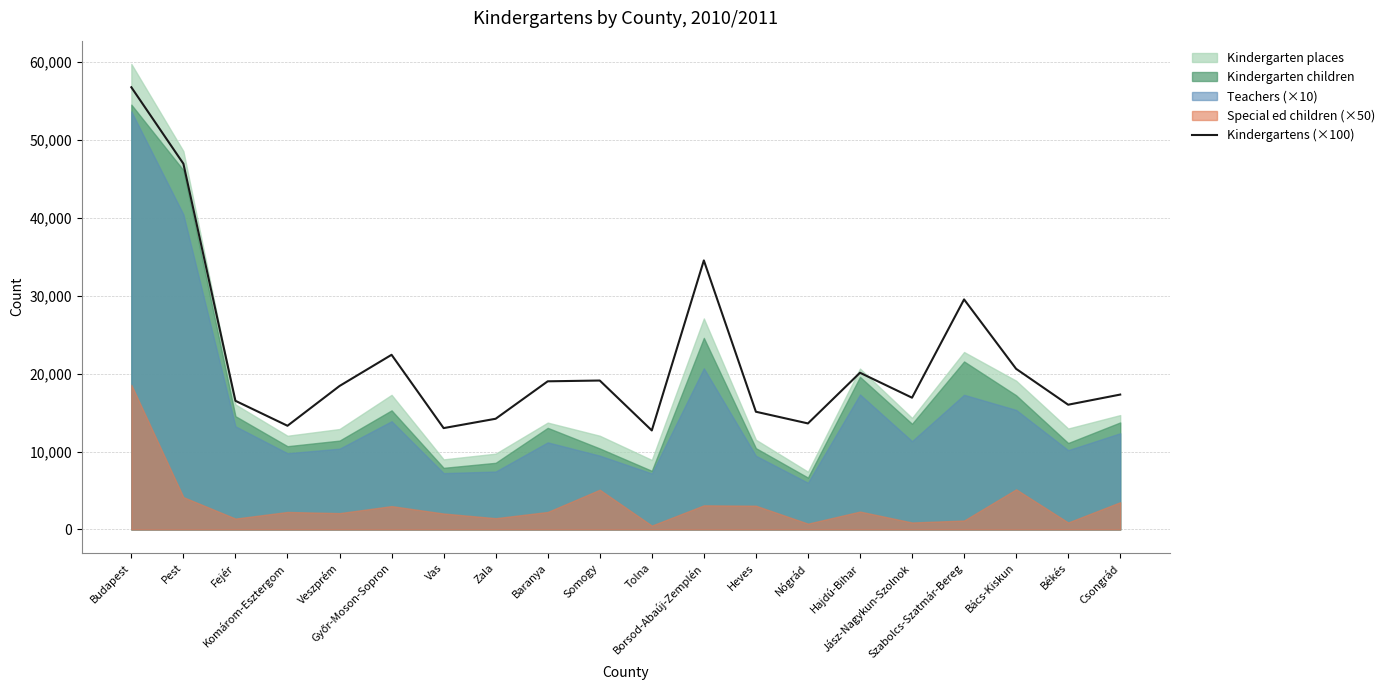

Reading left to right, transcribe all the data shown in this chart.

56700	46900	16500	13300	18400	22400	13000	14200	19000	19100	12700	34500	15100	13600	20100	16900	29500	20600	16000	17300